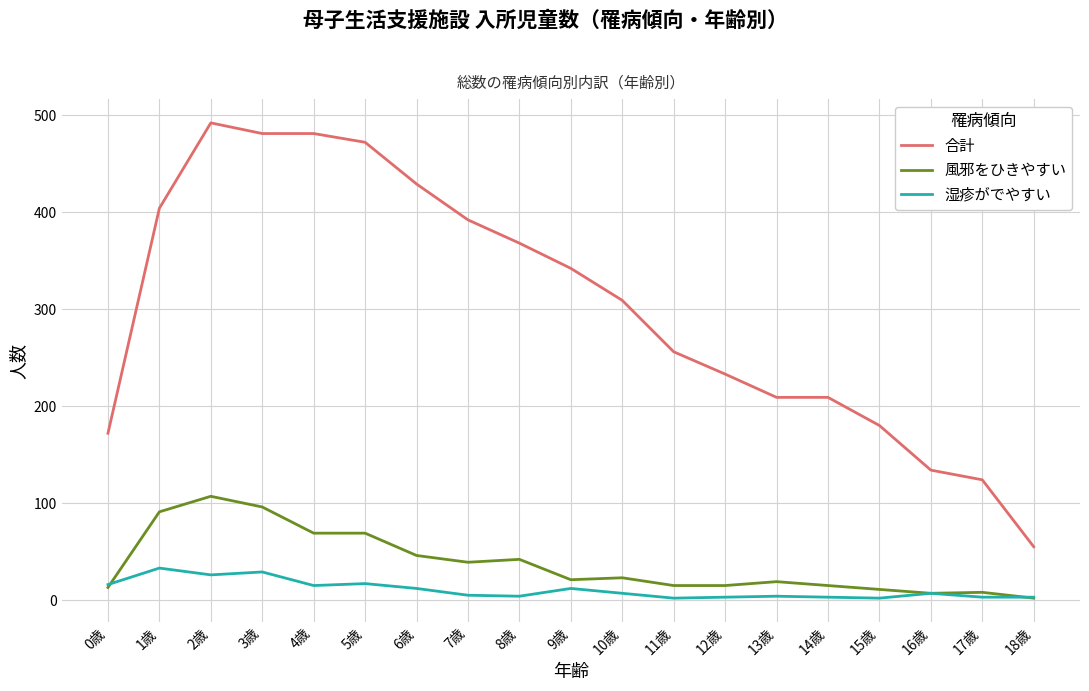

What value does the 湿疹がでやすい series have at 9歳, to the nearest 10?

10